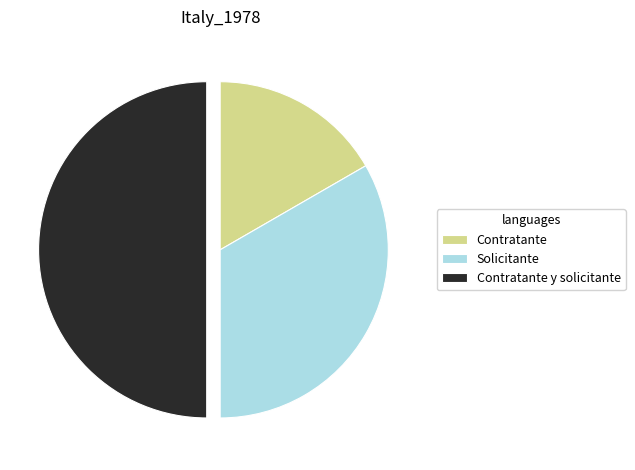

Approximately how many times larger is the value at Contratante y solicitante compared to Contratante?

3.0